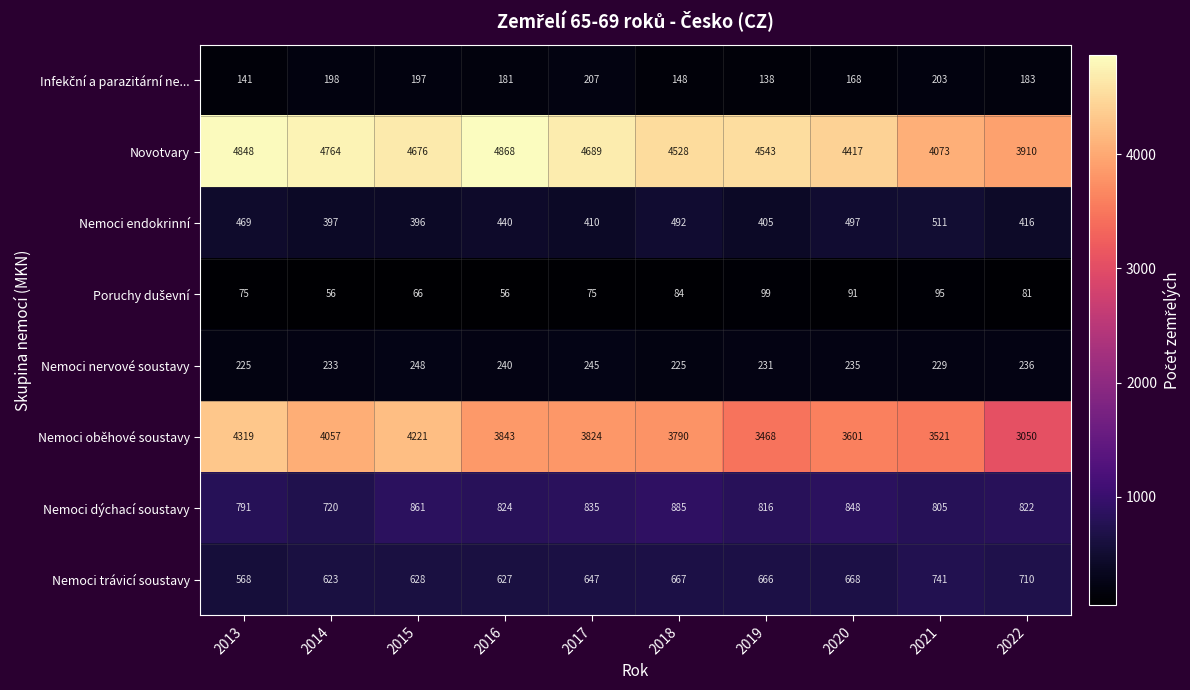

What is the maximum value shown in the chart?

4868